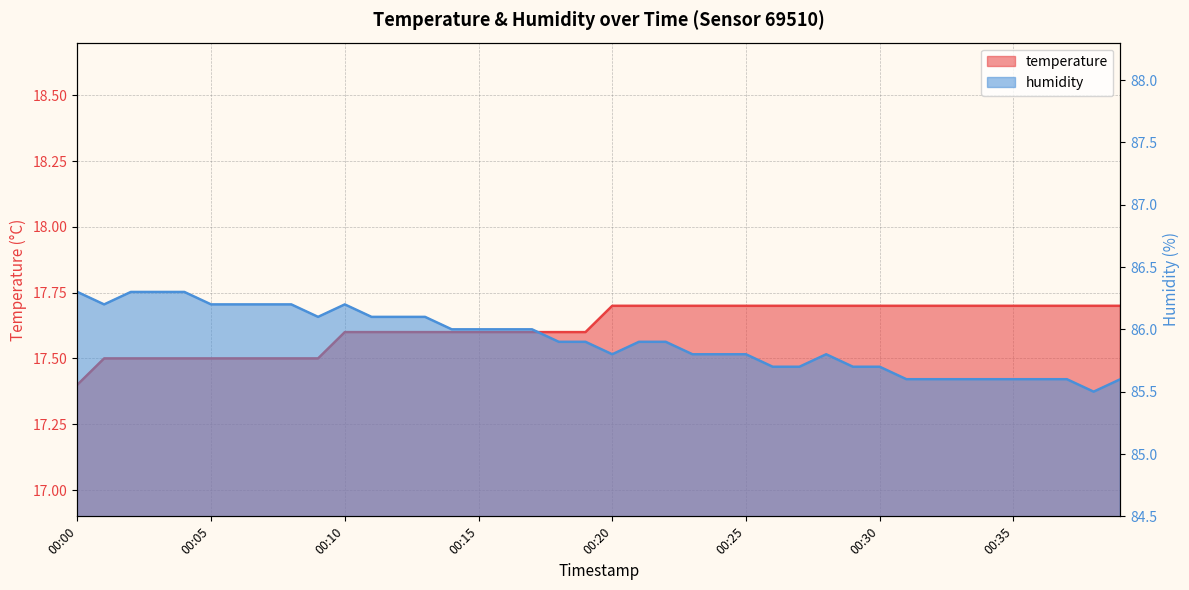

Reading left to right, list all the values displayed in this chart.

temperature: 17.4	17.5	17.5	17.5	17.5	17.5	17.5	17.5	17.5	17.5	17.6	17.6	17.6	17.6	17.6	17.6	17.6	17.6	17.6	17.6	17.7	17.7	17.7	17.7	17.7	17.7	17.7	17.7	17.7	17.7	17.7	17.7	17.7	17.7	17.7	17.7	17.7	17.7	17.7	17.7
humidity: 86.3	86.2	86.3	86.3	86.3	86.2	86.2	86.2	86.2	86.1	86.2	86.1	86.1	86.1	86.0	86.0	86.0	86.0	85.9	85.9	85.8	85.9	85.9	85.8	85.8	85.8	85.7	85.7	85.8	85.7	85.7	85.6	85.6	85.6	85.6	85.6	85.6	85.6	85.5	85.6